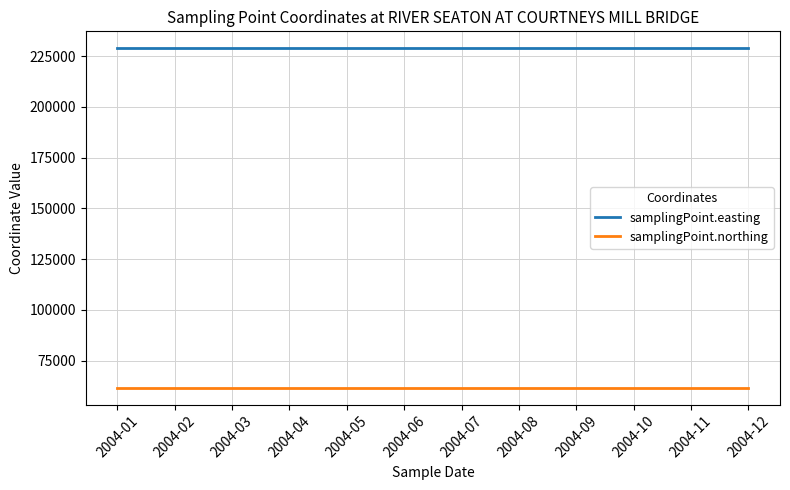

What is the average value of the samplingPoint.easting series?

228840